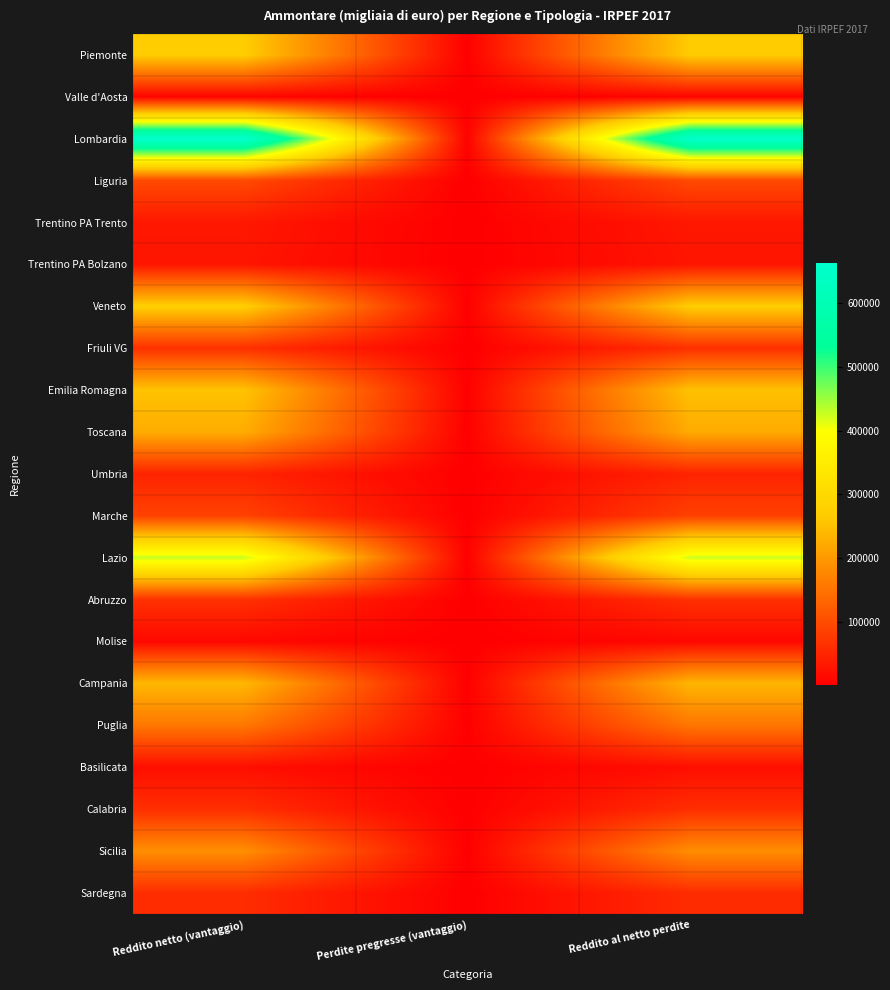

What is the total value across all series at Reddito netto (vantaggio)?

3277168